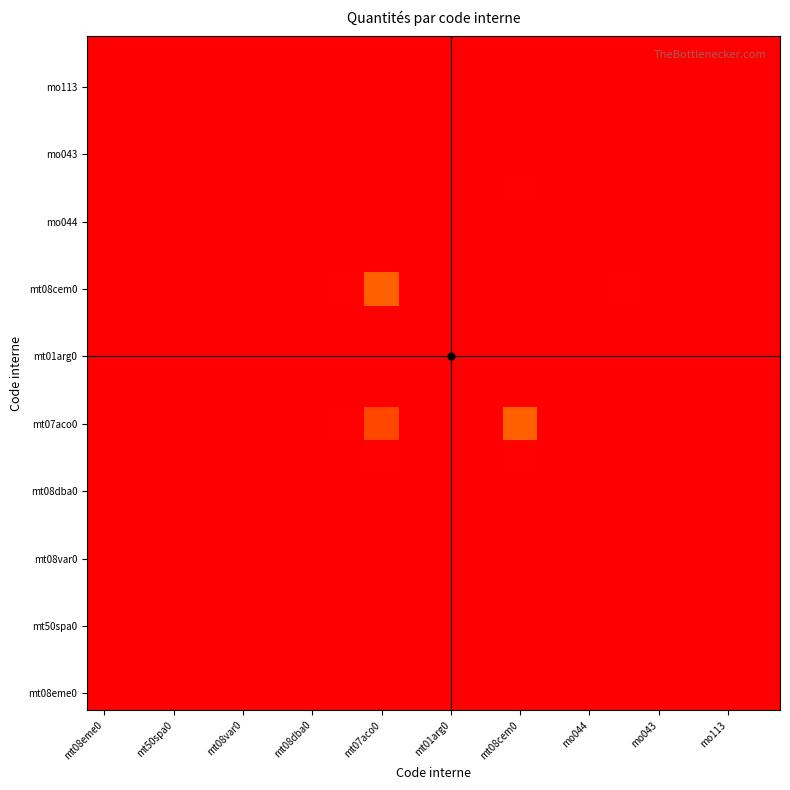

How many categories are shown in the chart?

20